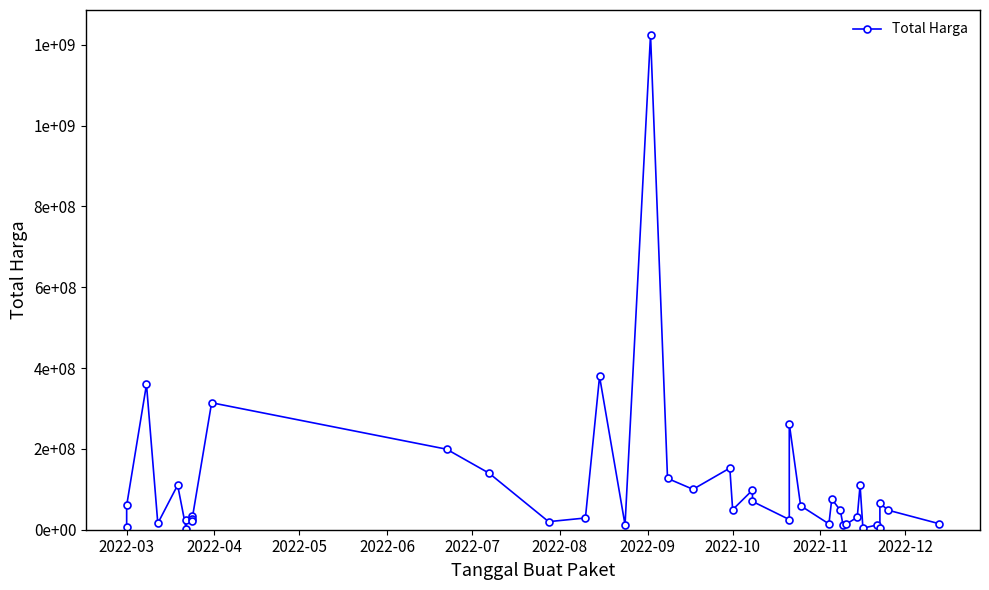

Reading left to right, list all the values displayed in this chart.

6936000	59935000	359500000	15787200	110389990	2395750	23680800	34132505	27720000	21231000	314121780	199200000	139800000	19950000	29000000	379075000	12000000	1224682000	127000000	100000000	152477000	49478000	98000000	70000000	25200000	262118150	59375000	14400000	75920000	48140000	11100000	13442000	30800000	110000000	3825000	11800000	5093000	65000000	48140000	14750000